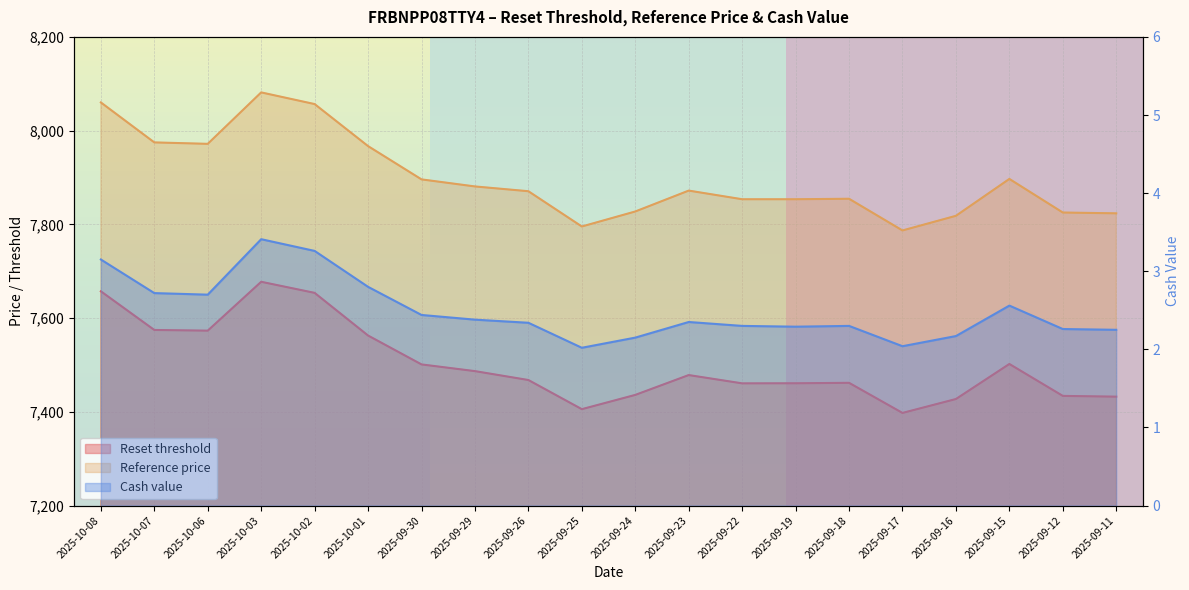

In Reset threshold, how many points are lower than both neighbors (excluding endpoints)?

4